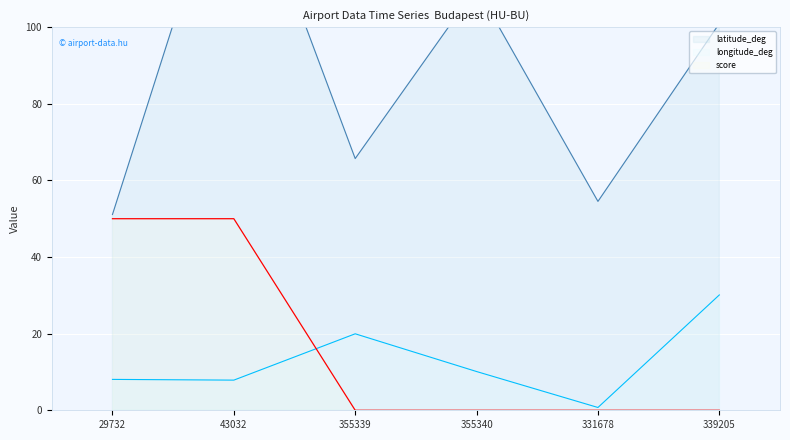

What is the spread (max minus min) of values at 29732?

43.0